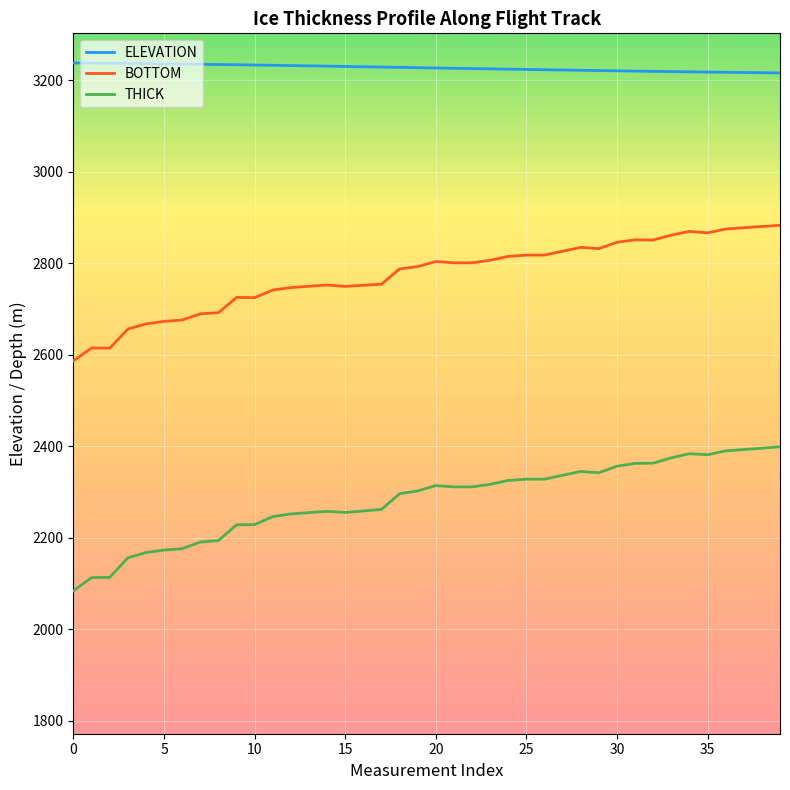

What is the maximum value for THICK?

2399.0